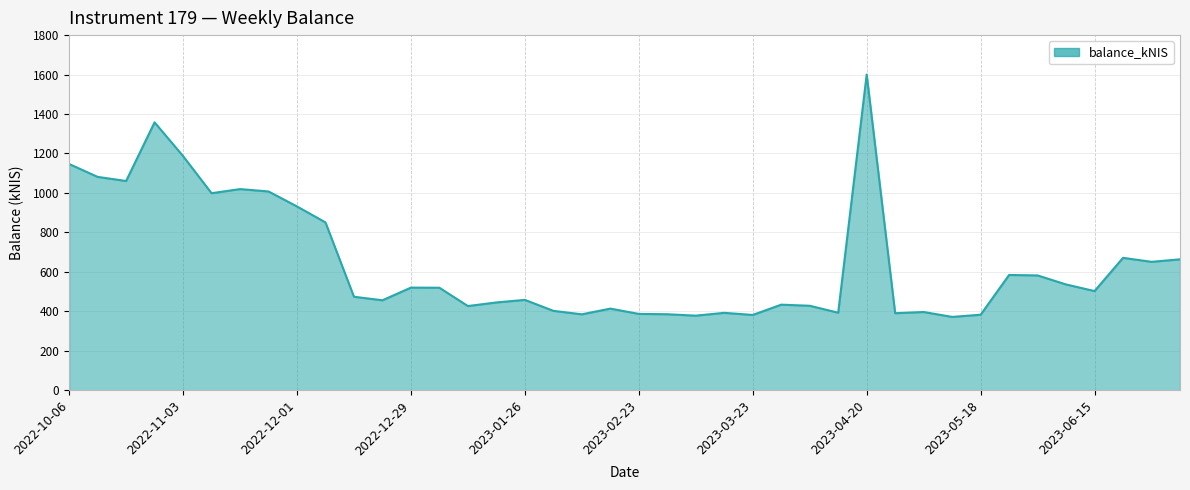

What is the greatest value displayed?

1600.2